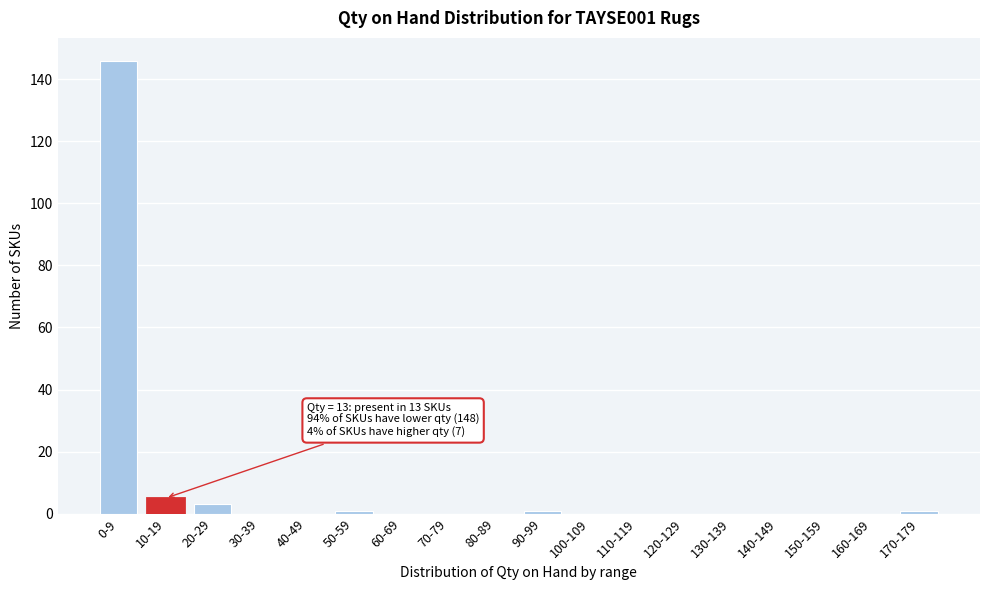

Reading right to left, transcribe all the data shown in this chart.

170-179=1	160-169=0	150-159=0	140-149=0	130-139=0	120-129=0	110-119=0	100-109=0	90-99=1	80-89=0	70-79=0	60-69=0	50-59=1	40-49=0	30-39=0	20-29=3	10-19=5	0-9=146